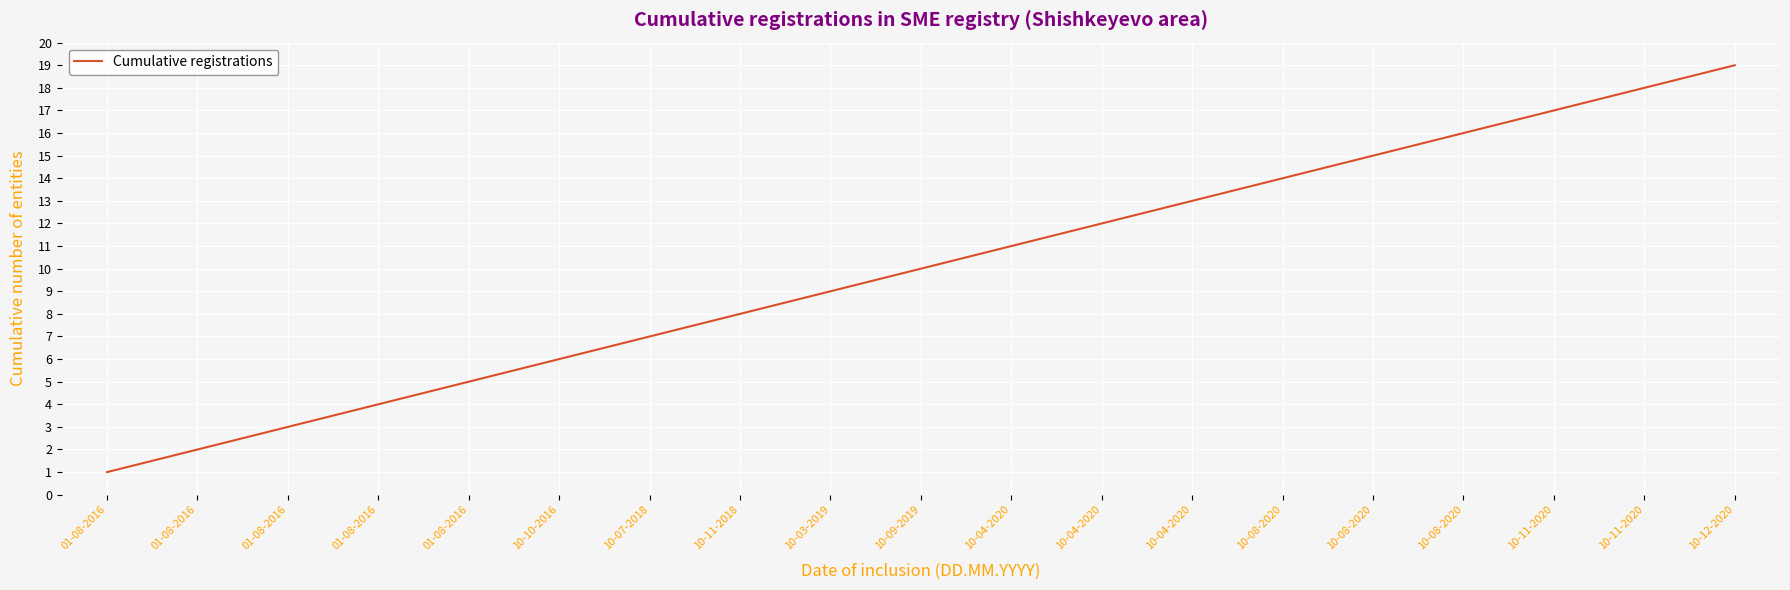

Approximately how many times larger is the value at 10-09-2019 compared to 10-03-2019?

1.1